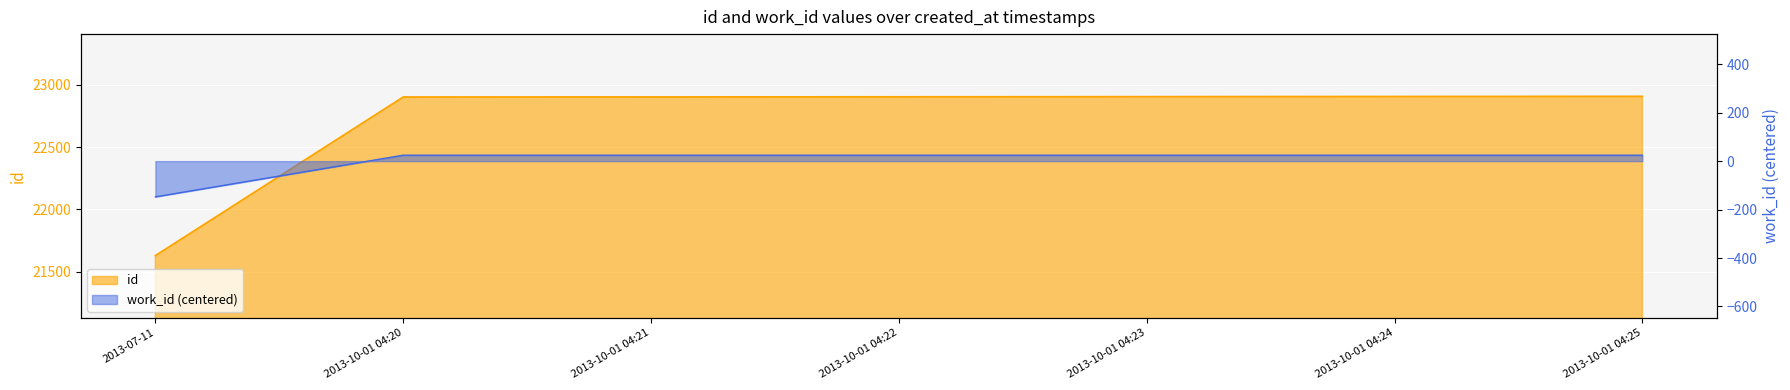

Rank the series by their average value, from highest to lowest.

id, work_id